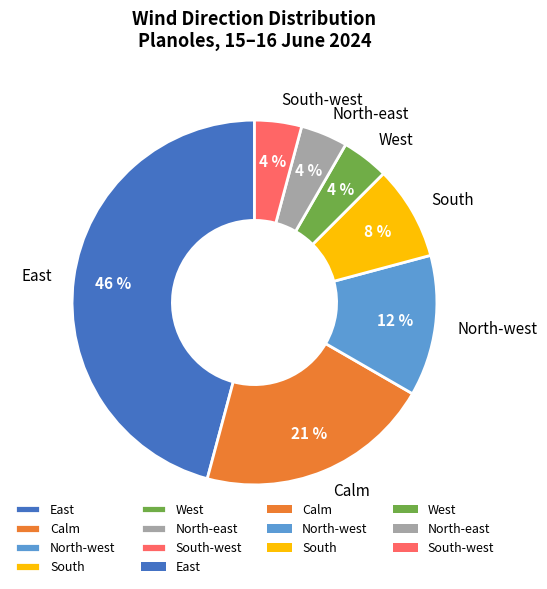

To the nearest percent, what is the combined percentage of South-west and North-west?

17%